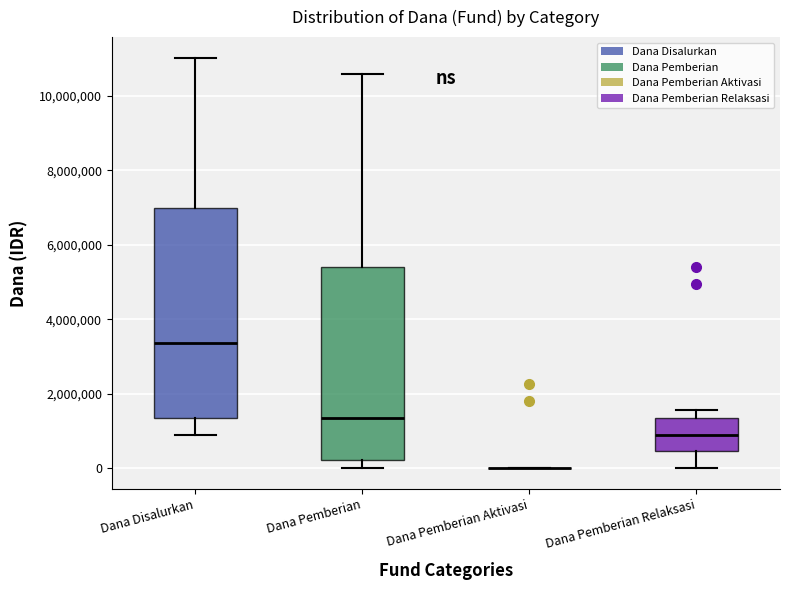

Comparing the boxes themselves (not the whiskers), which one is the tallest?

Dana Disalurkan